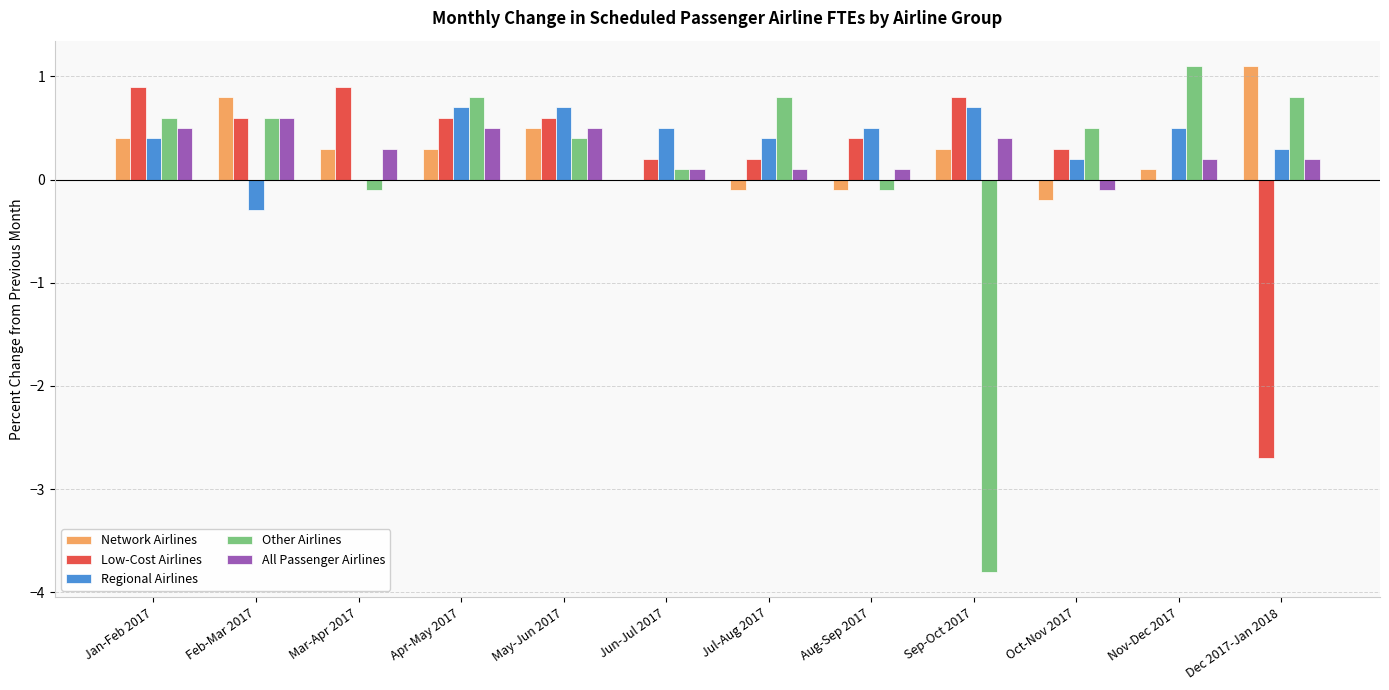

What is the sum of the All Passenger Airlines values at Apr-May 2017 and May-Jun 2017?

1.0